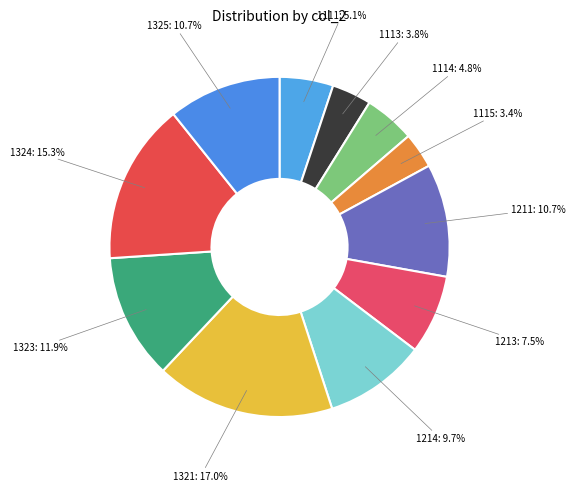

To the nearest percent, what is the difference between the largest and smallest slice percentages?

14%